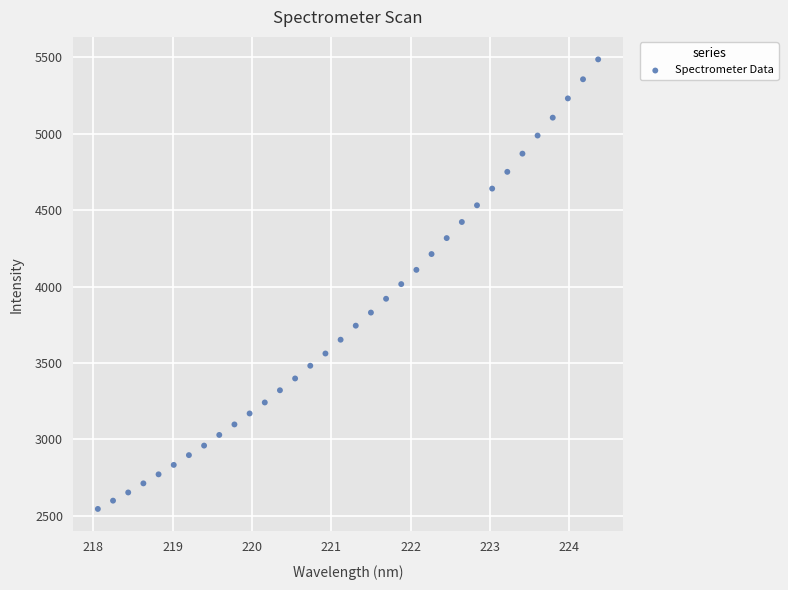

What is the range of Y values (max minus min)?

2941.0